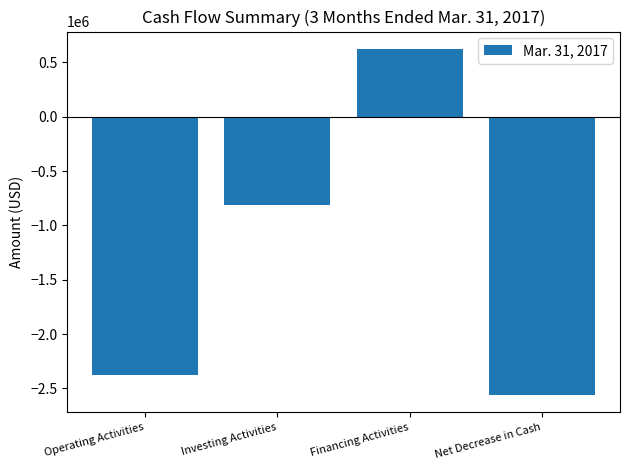

What is the change in value from Financing Activities to Net Decrease in Cash?

-3184675